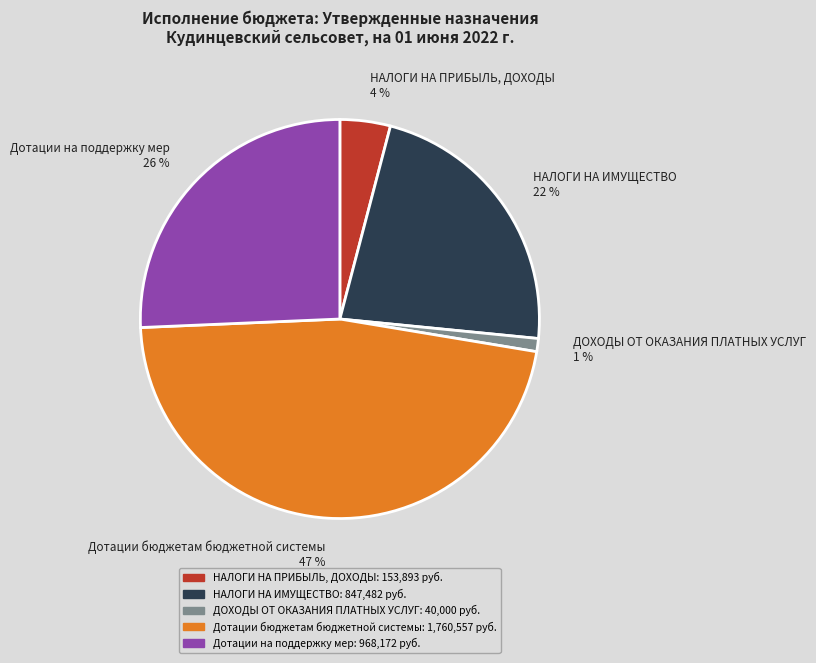

How many segments does this pie chart have?

5